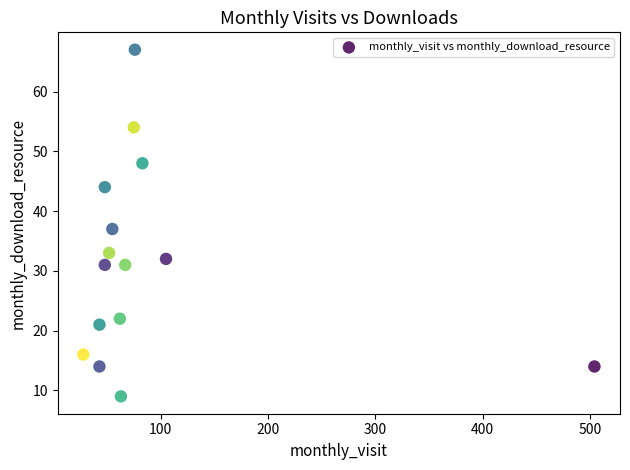

What is the range of Y values (max minus min)?

58